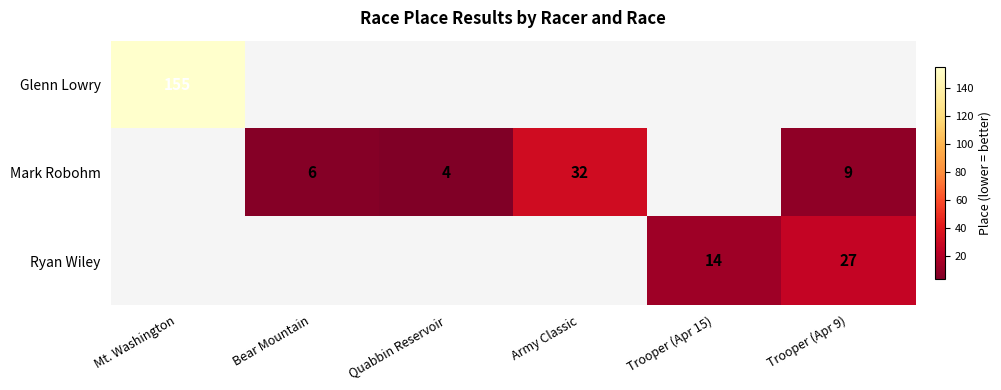

The Mark Robohm series shows 3 at Bear Mountain. True or false?

False